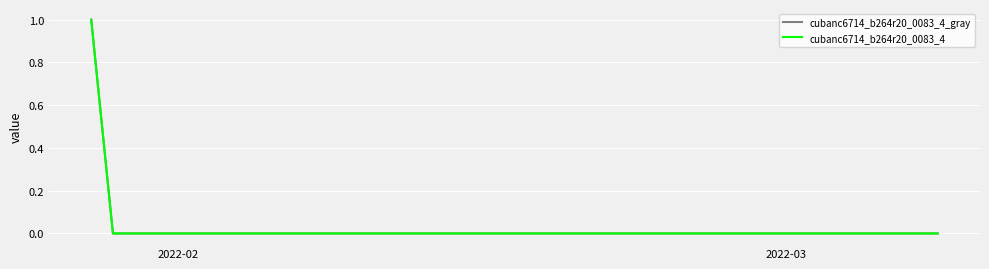

Where is cubanc6714_b264r20_0083_4 nearest to the value 0?

2022-03